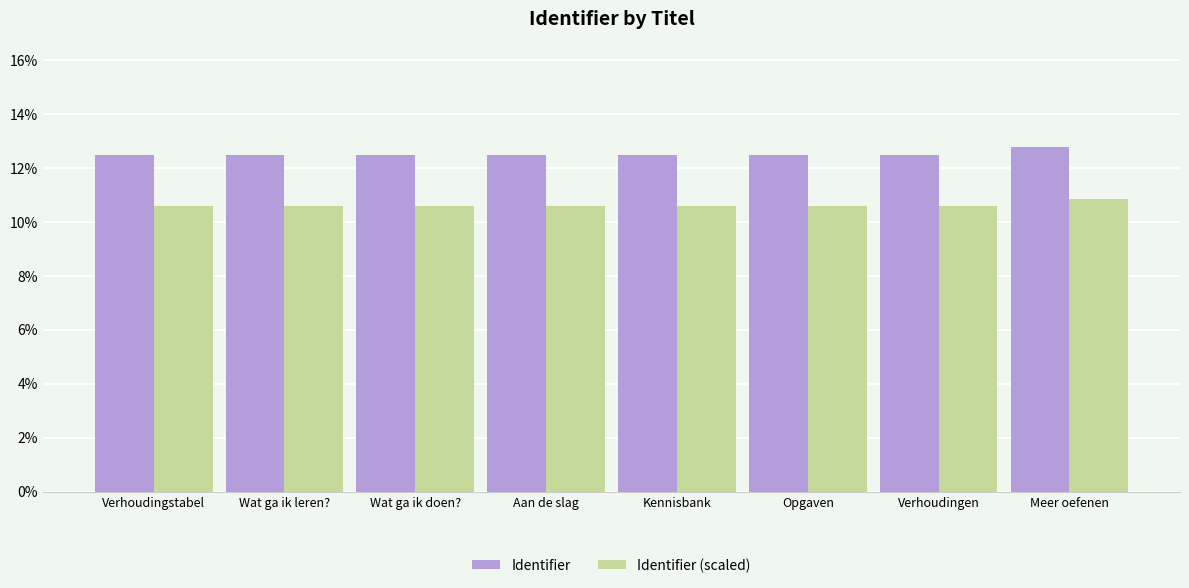

At which label does Identifier (scaled) reach its peak?

Meer oefenen